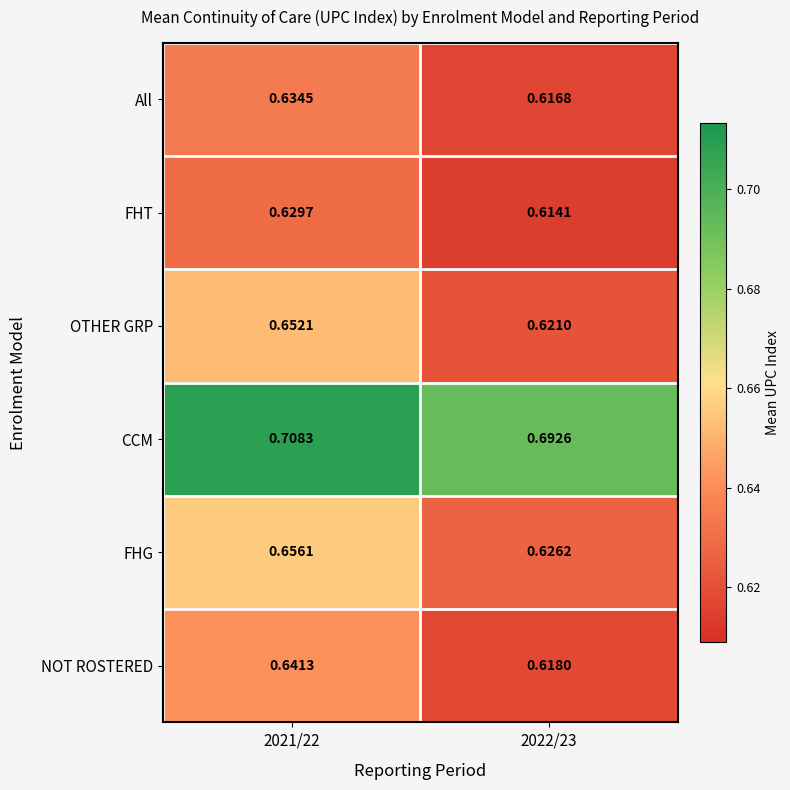

Is the value of CCM at 2021/22 greater than the value of FHT at 2022/23?

Yes